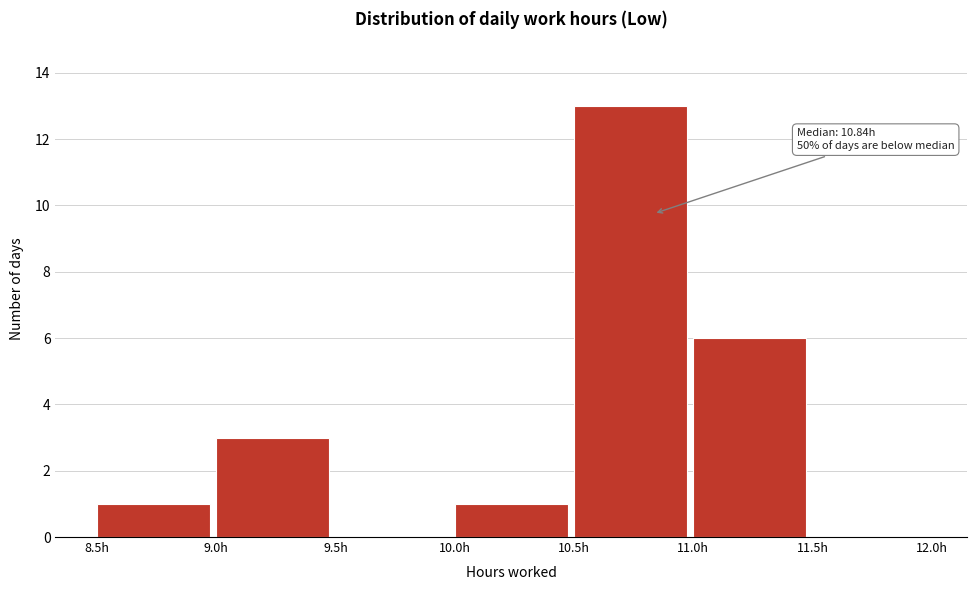

Over which range of the x-axis is the bar tallest?

10.5 to 11.0